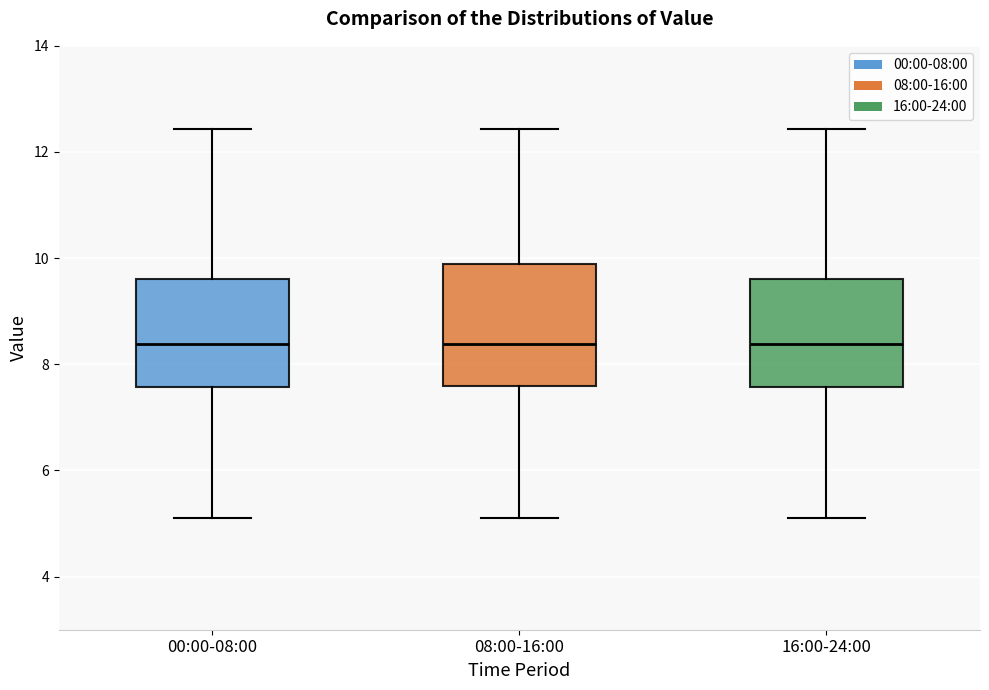

Which box is the tallest, from its lower edge to its upper edge?

08:00-16:00